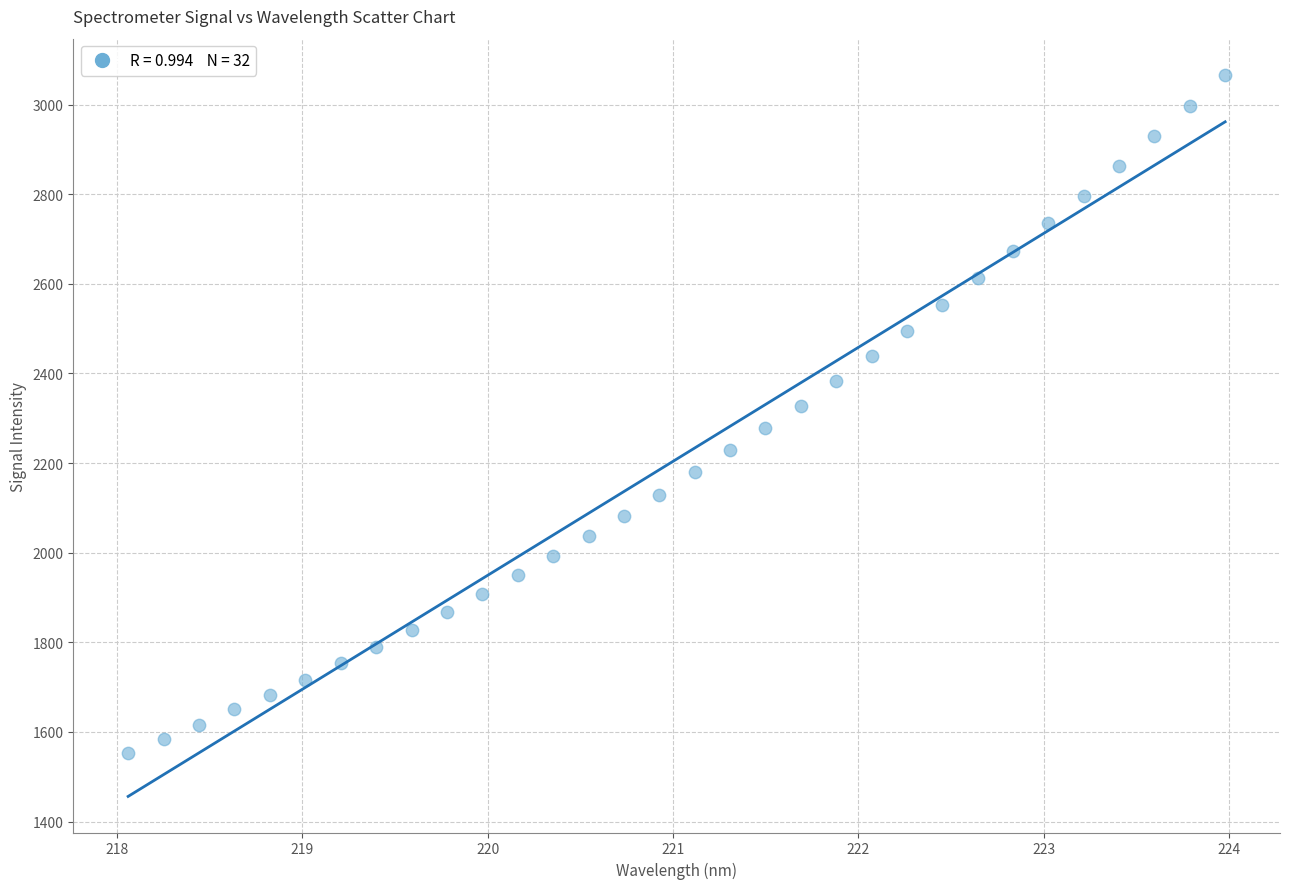

What is the range of Y values (max minus min)?

1512.7